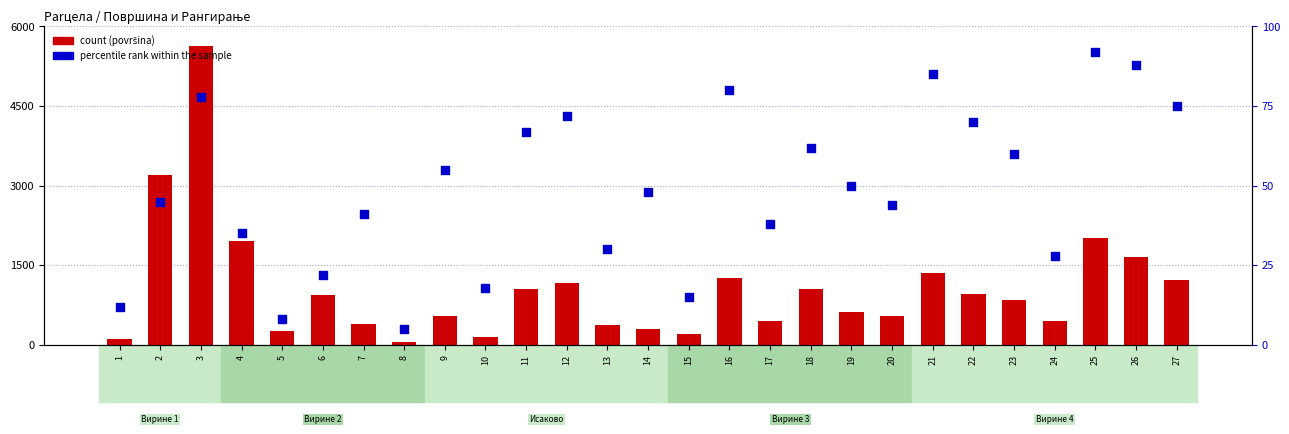

At which category is the sum across all series the highest?

3